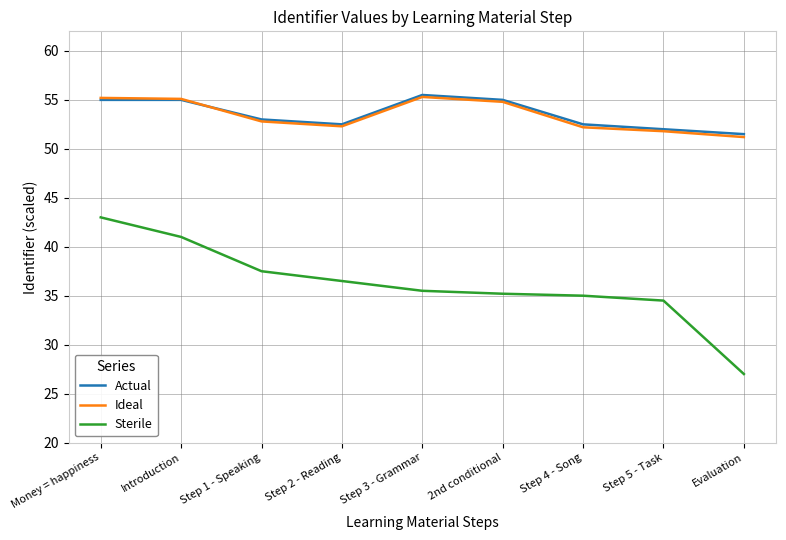

At which label does Ideal reach its minimum?

Evaluation